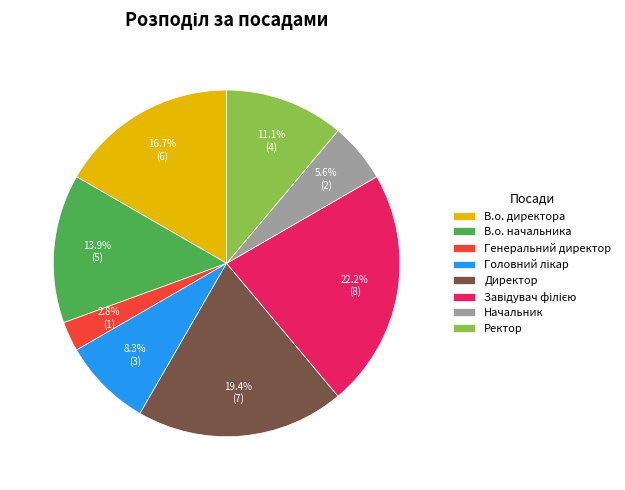

To the nearest percent, what percentage of the pie is Генеральний директор?

3%